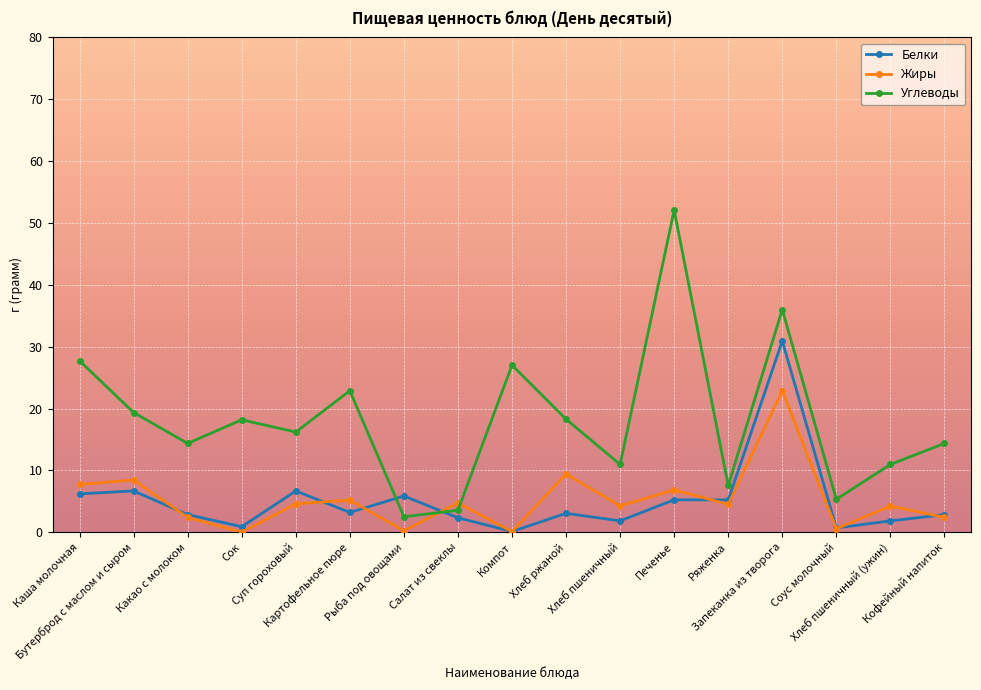

What are all the series names shown in the legend?

Белки, Жиры, Углеводы